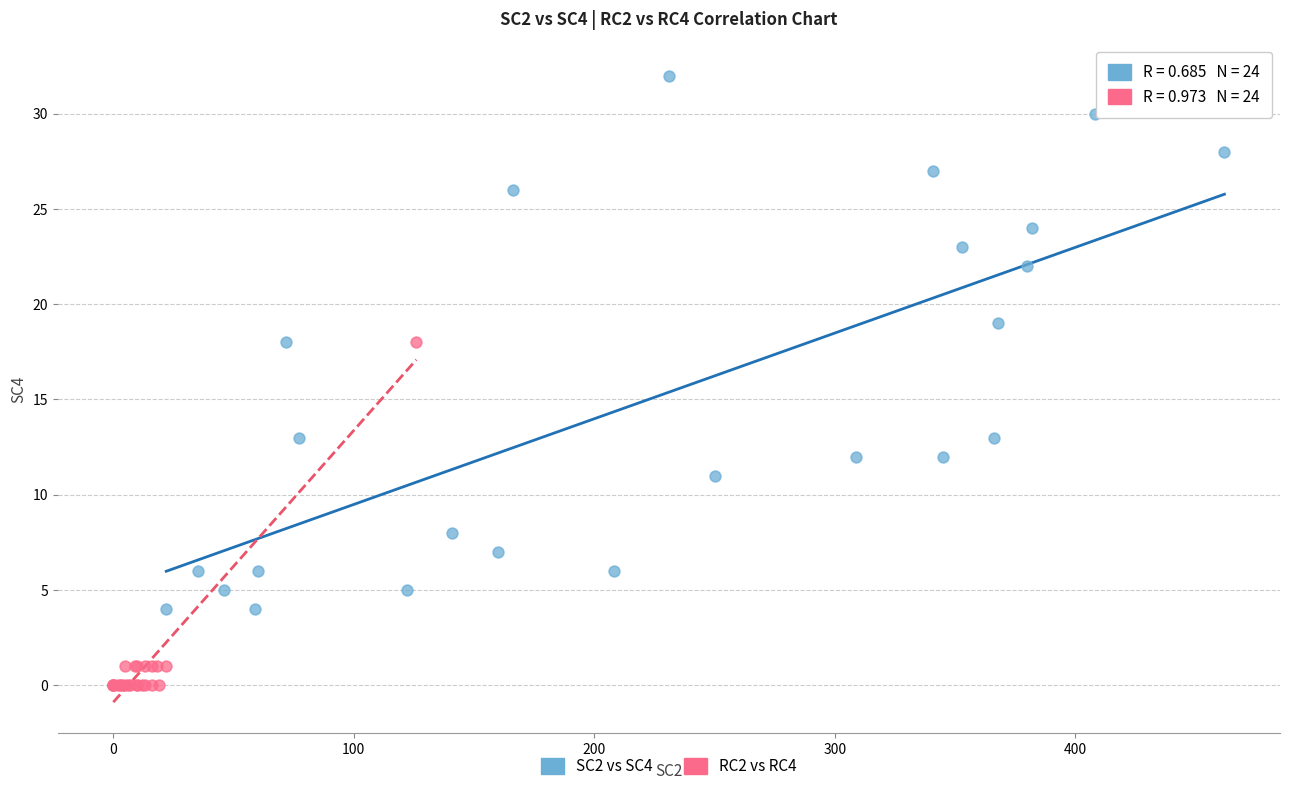

Which series has the widest spread of Y values?

SC2 vs SC4